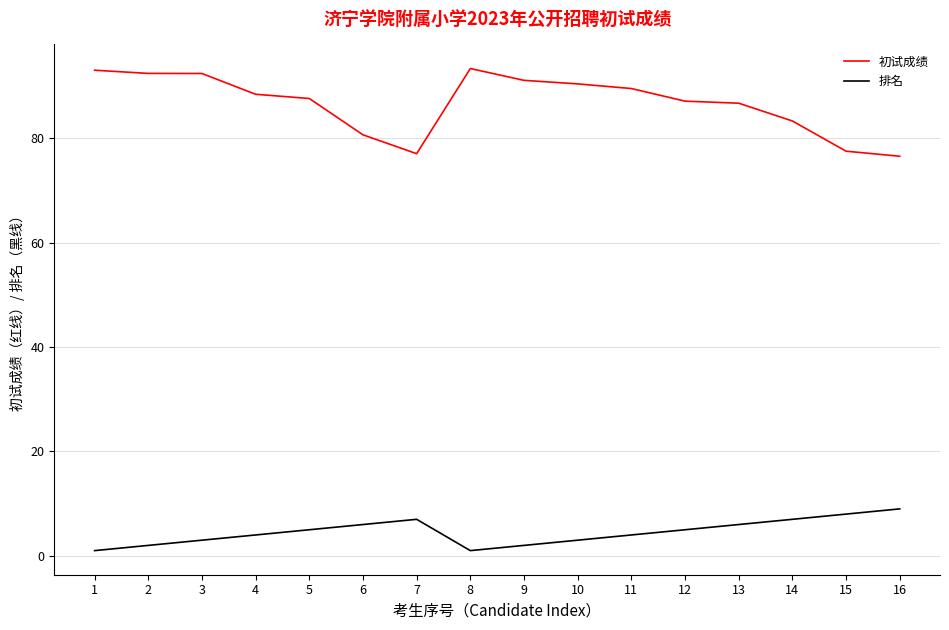

What is the total value across all series at 6?

86.7